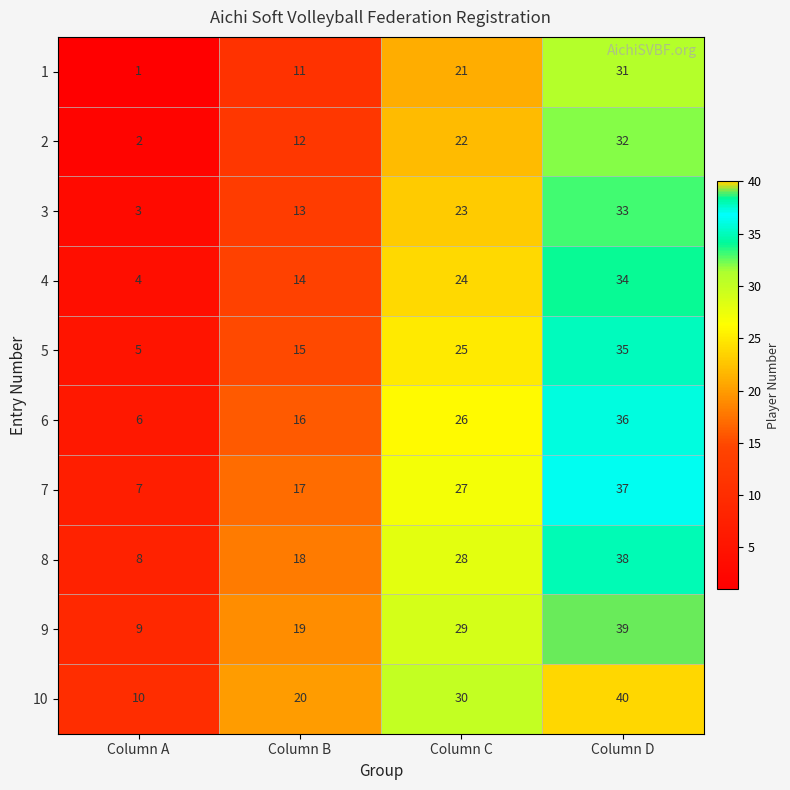

What is the difference between the highest and lowest values at Column C?

9